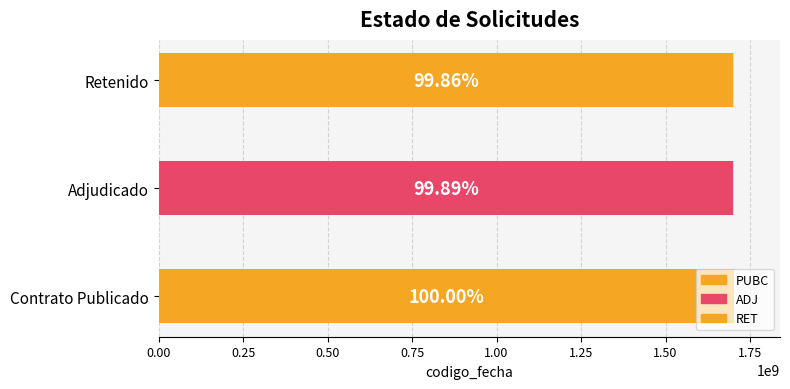

Where does the data first go above 1700565903?

PUBC